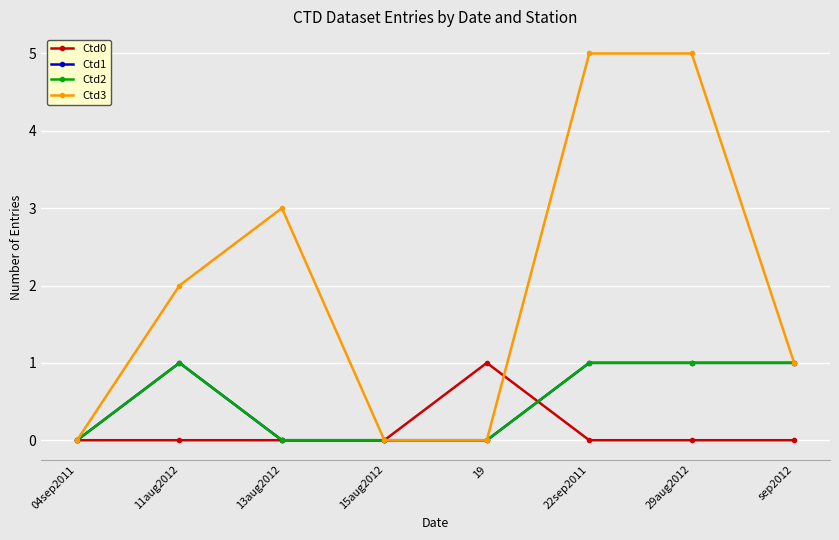

What is the difference between the Ctd1 values at 22sep2011 and 19?

1